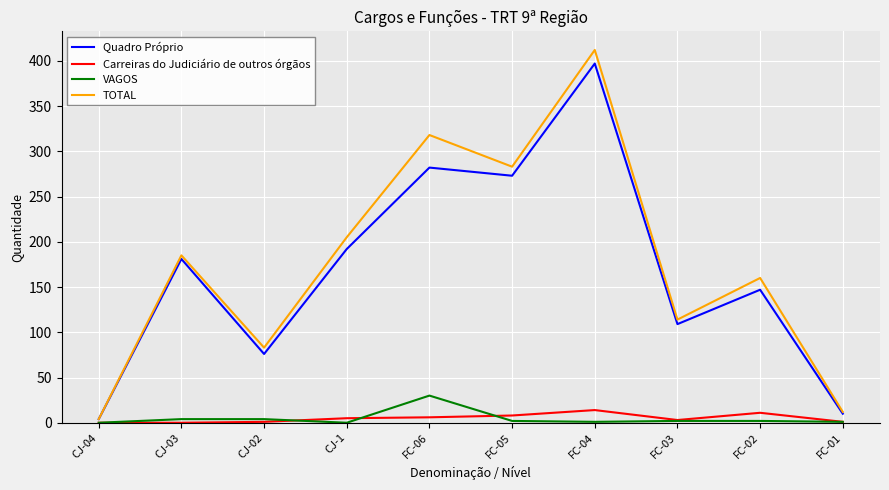

Which series has the widest spread of values?

TOTAL